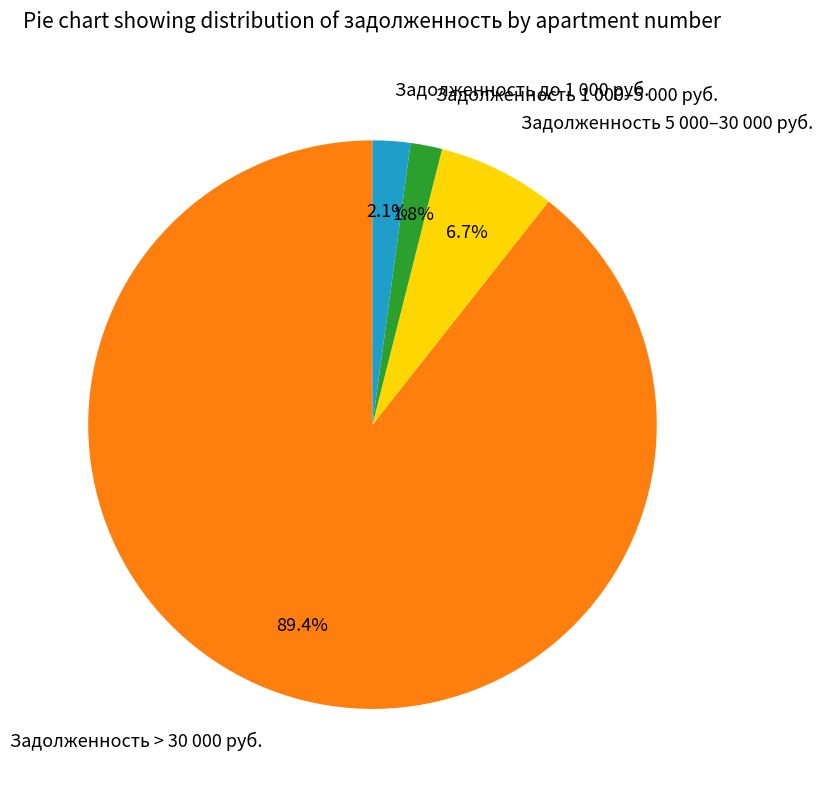

Which category has the biggest portion of the pie?

Задолженность > 30 000 руб.